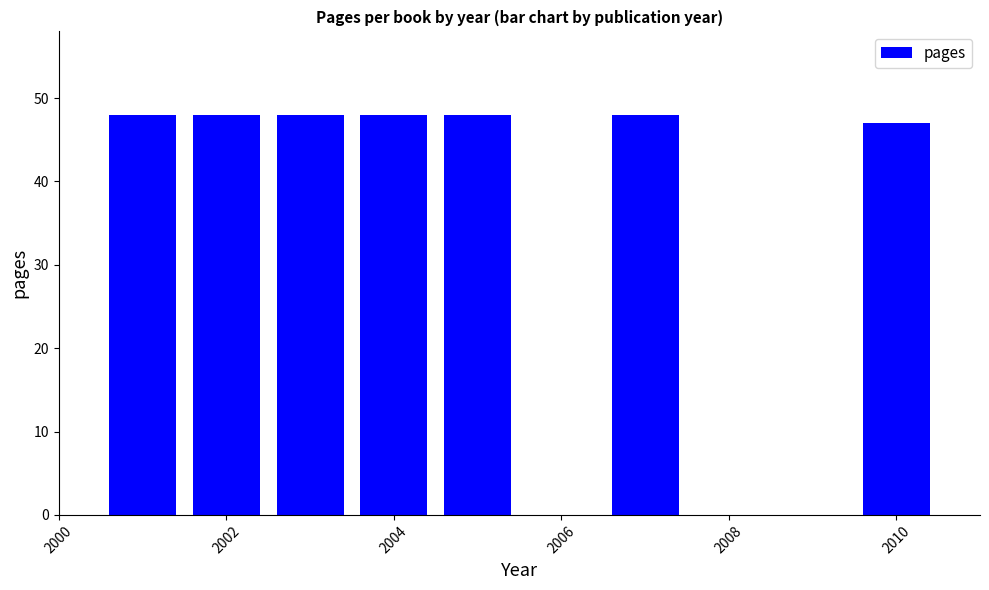

Reading left to right, list all the values displayed in this chart.

48	48	48	48	48	48	47